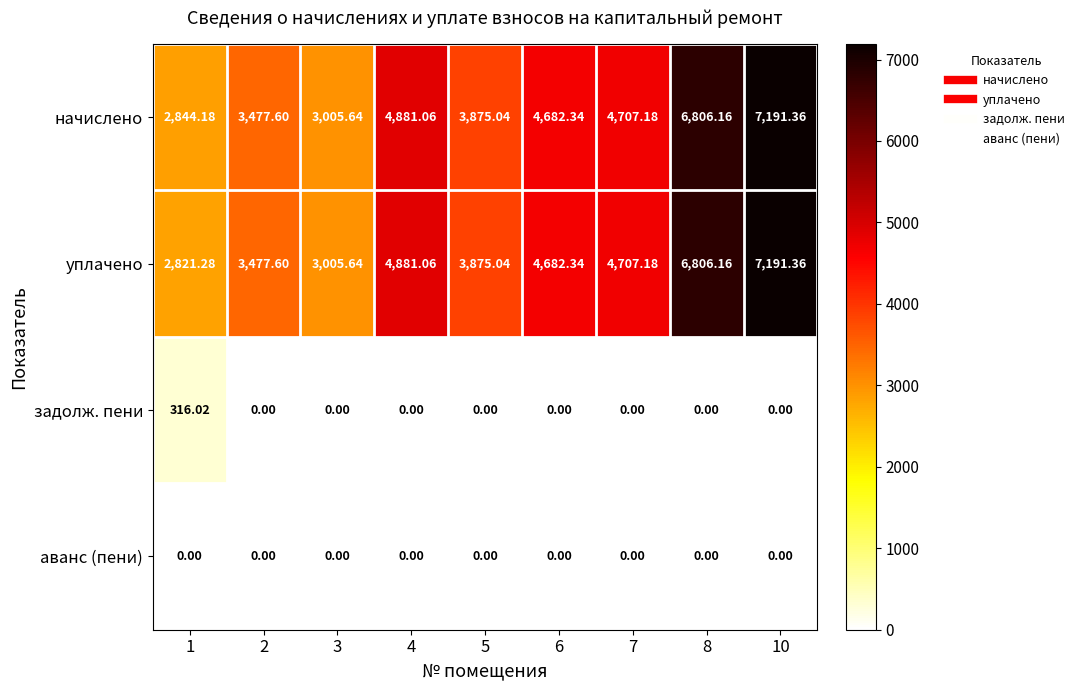

How many series are shown in this chart?

4